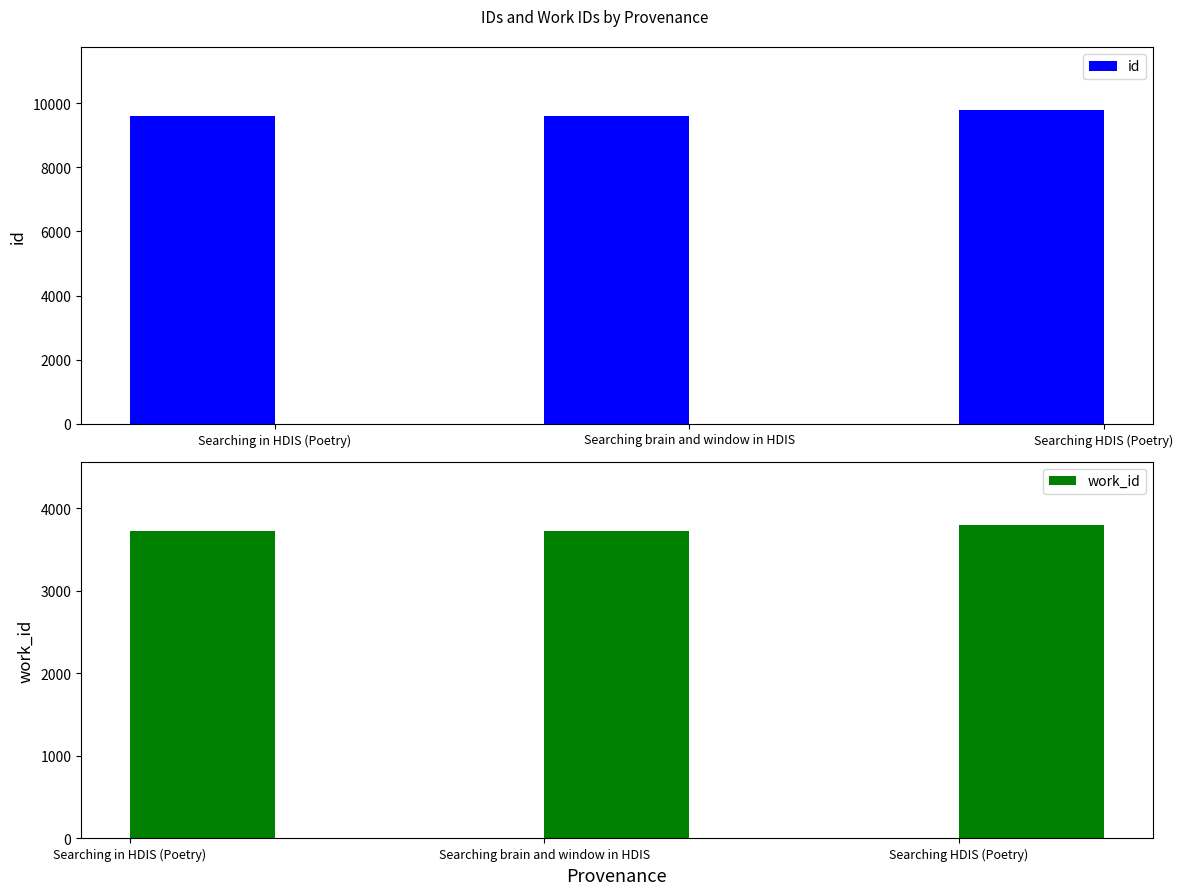

What is the label of the 1st bar from the right?

Searching HDIS (Poetry)